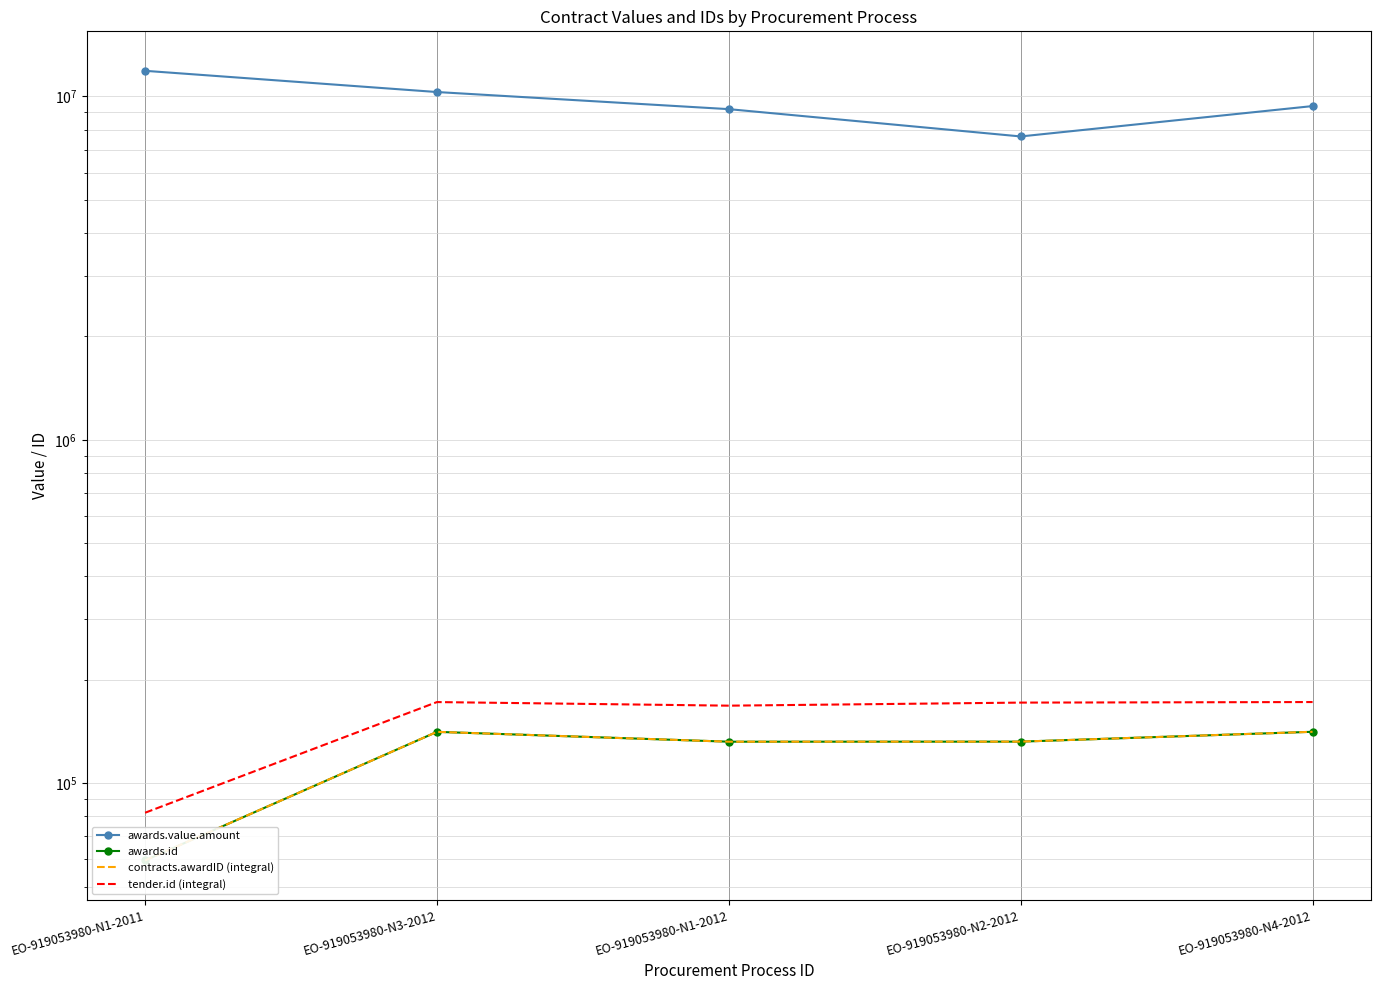

At which category does contracts.awardID (integral) reach its first local peak?

EO-919053980-N3-2012